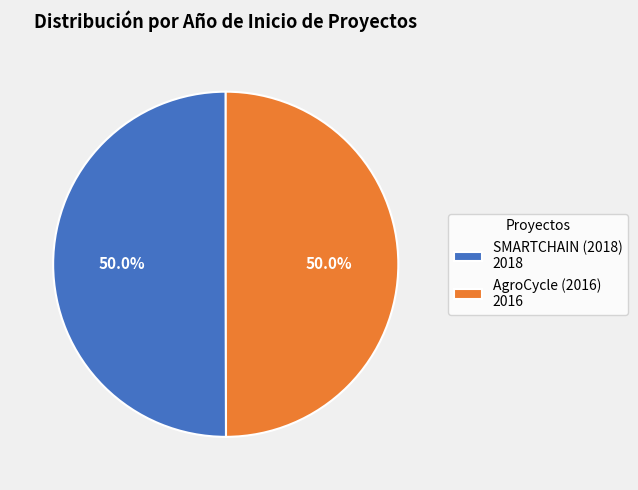

What is the ratio of the value at SMARTCHAIN (2018) 2018 to the value at AgroCycle (2016) 2016?

1.0